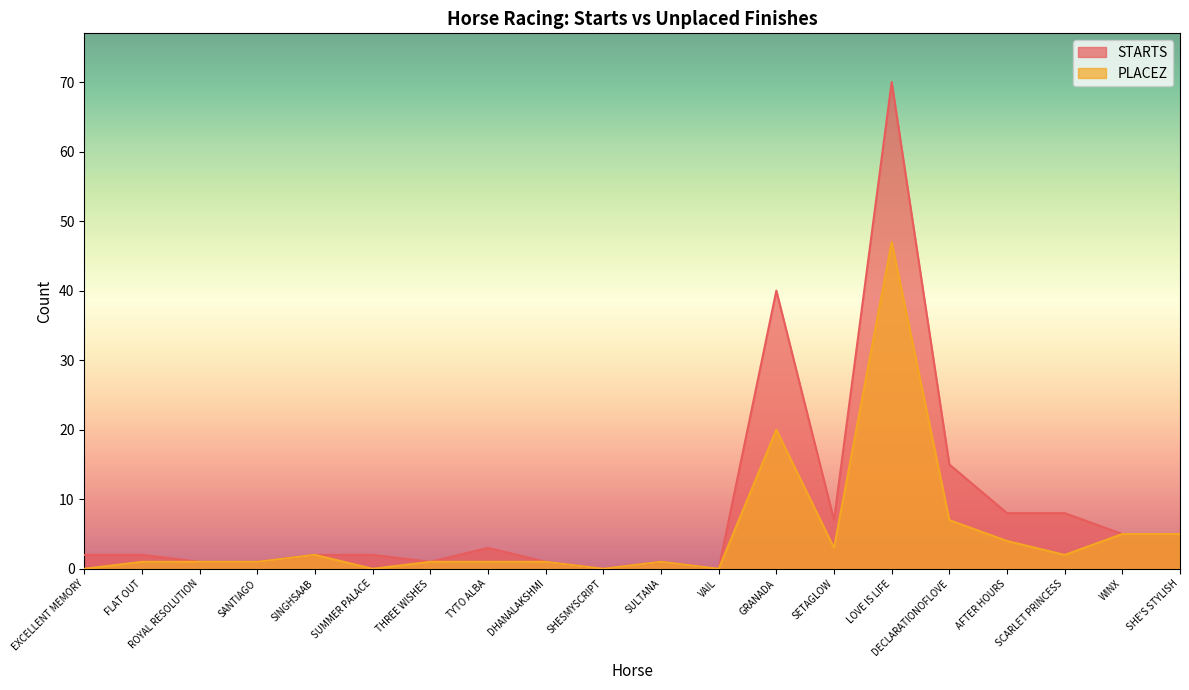

True or false: STARTS and PLACEZ cross at least once.

False